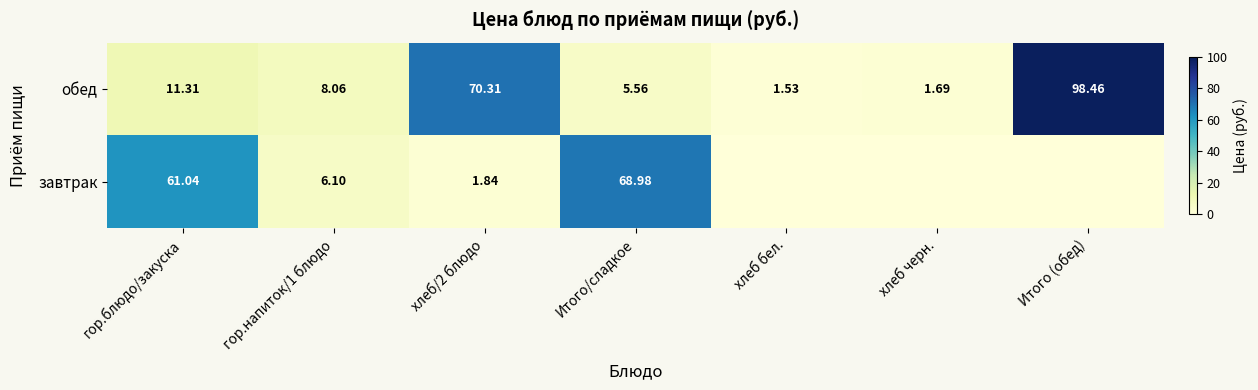

Rank the series at гор.блюдо/закуска from highest to lowest value.

завтрак, обед